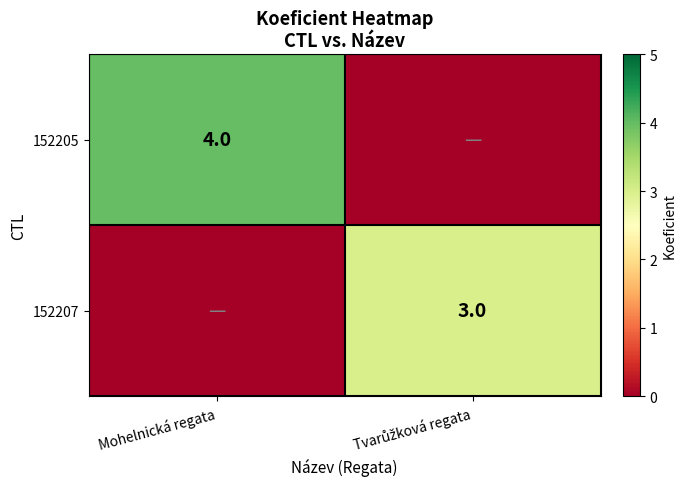

Which label corresponds to the smallest value in the chart?

Tvarůžková regata